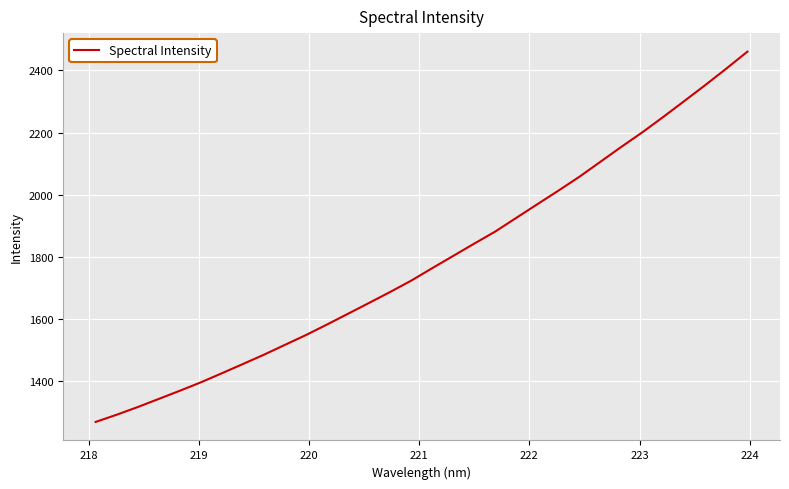

What is the difference between the maximum and minimum values?

1193.0